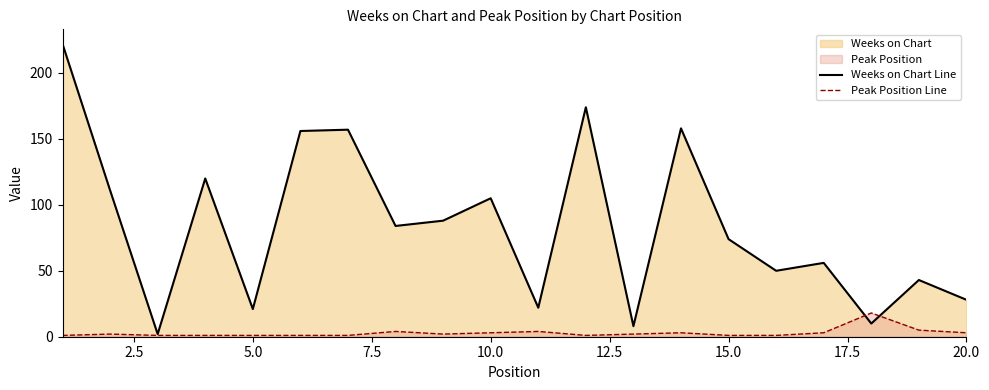

Which series has the widest spread of values?

Weeks on Chart Line